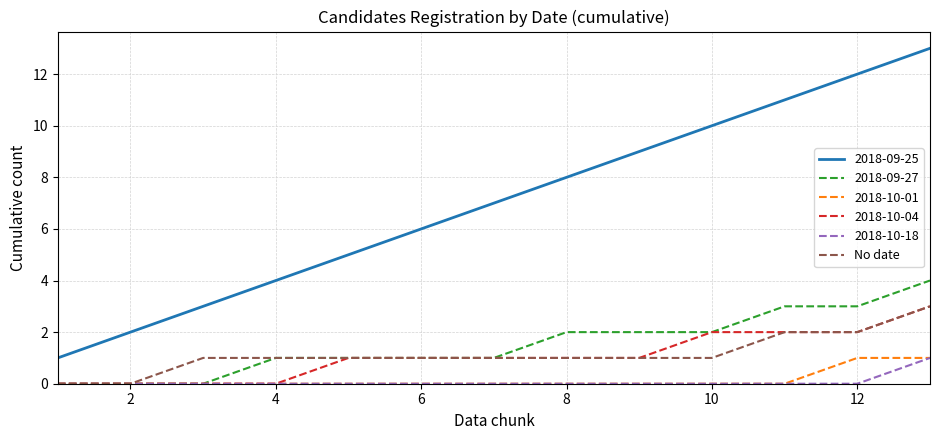

True or false: 2018-10-18 and 2018-09-25 cross at least once.

False